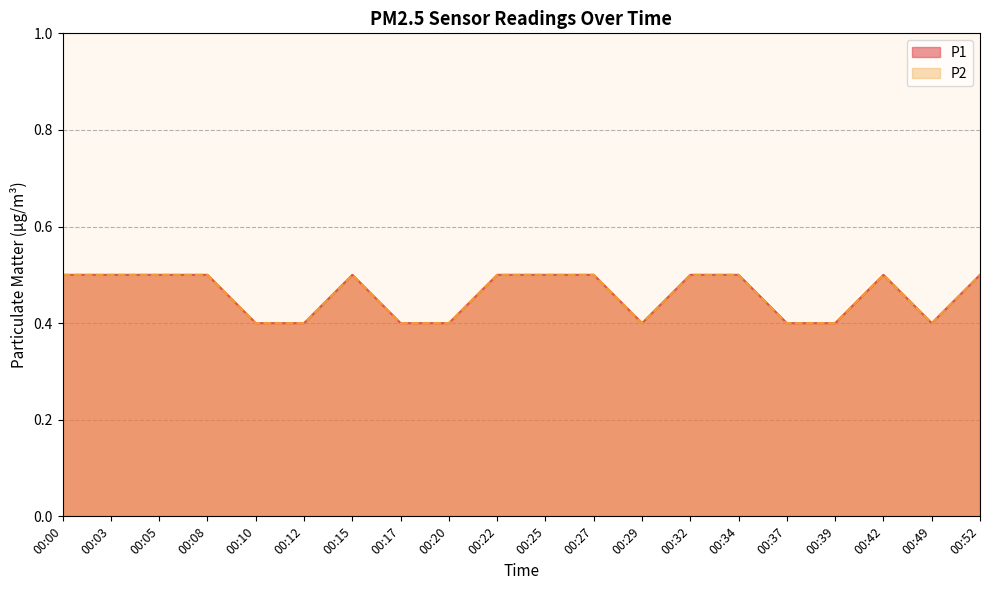

List the labels in order of P2 value, largest first.

00:00, 00:03, 00:05, 00:08, 00:15, 00:22, 00:25, 00:27, 00:32, 00:34, 00:42, 00:52, 00:10, 00:12, 00:17, 00:20, 00:29, 00:37, 00:39, 00:49